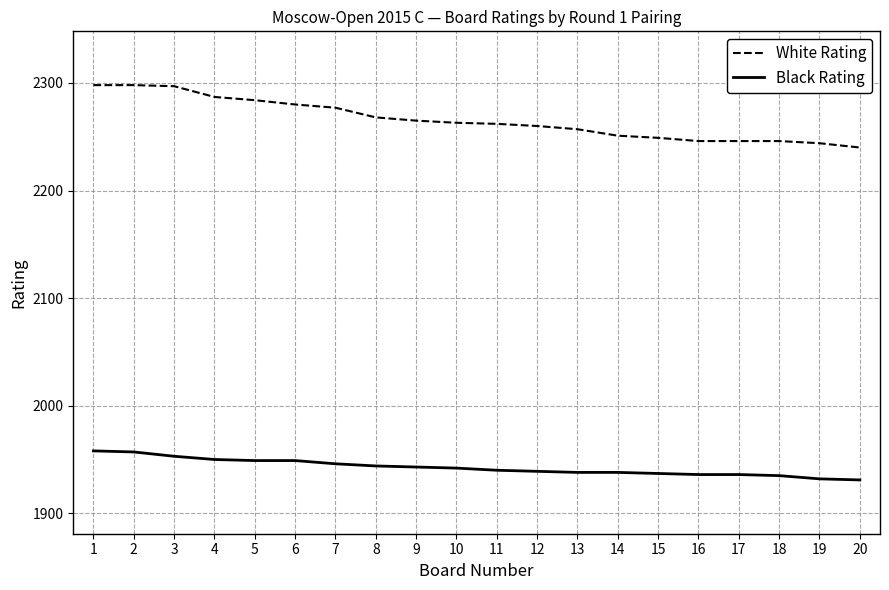

How many distinct data groups are displayed?

2